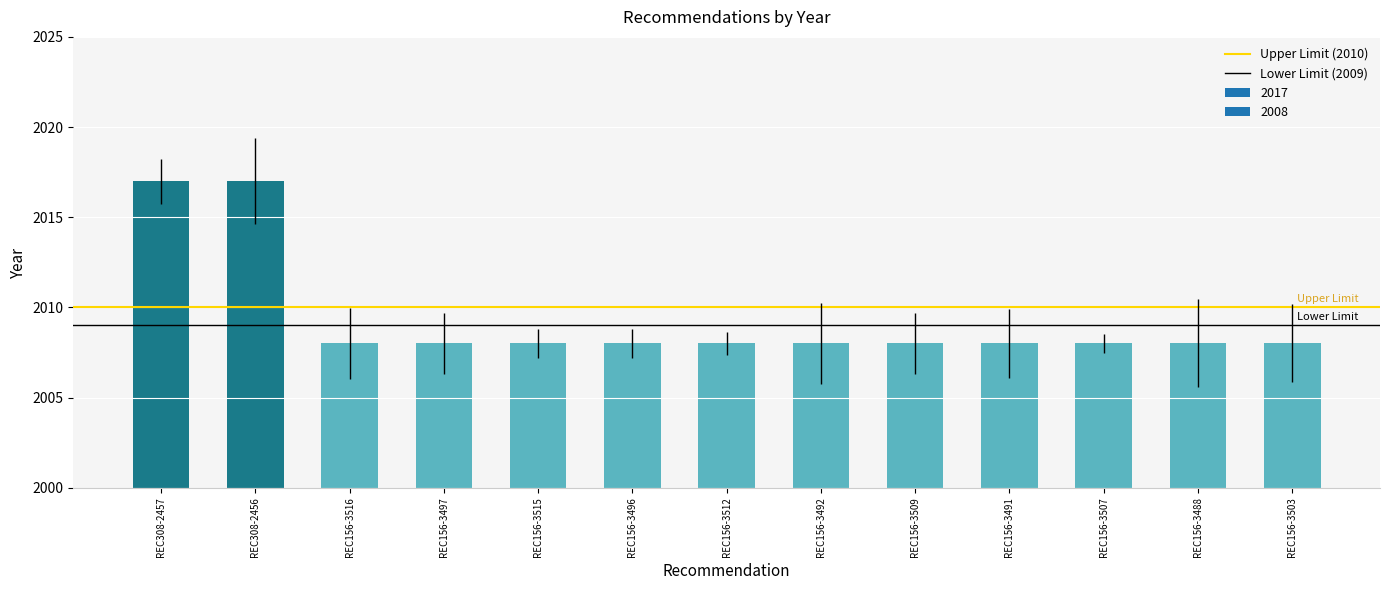

Reading right to left, list all the values displayed in this chart.

REC156-3503=2008	REC156-3488=2008	REC156-3507=2008	REC156-3491=2008	REC156-3509=2008	REC156-3492=2008	REC156-3512=2008	REC156-3496=2008	REC156-3515=2008	REC156-3497=2008	REC156-3516=2008	REC308-2456=2017	REC308-2457=2017